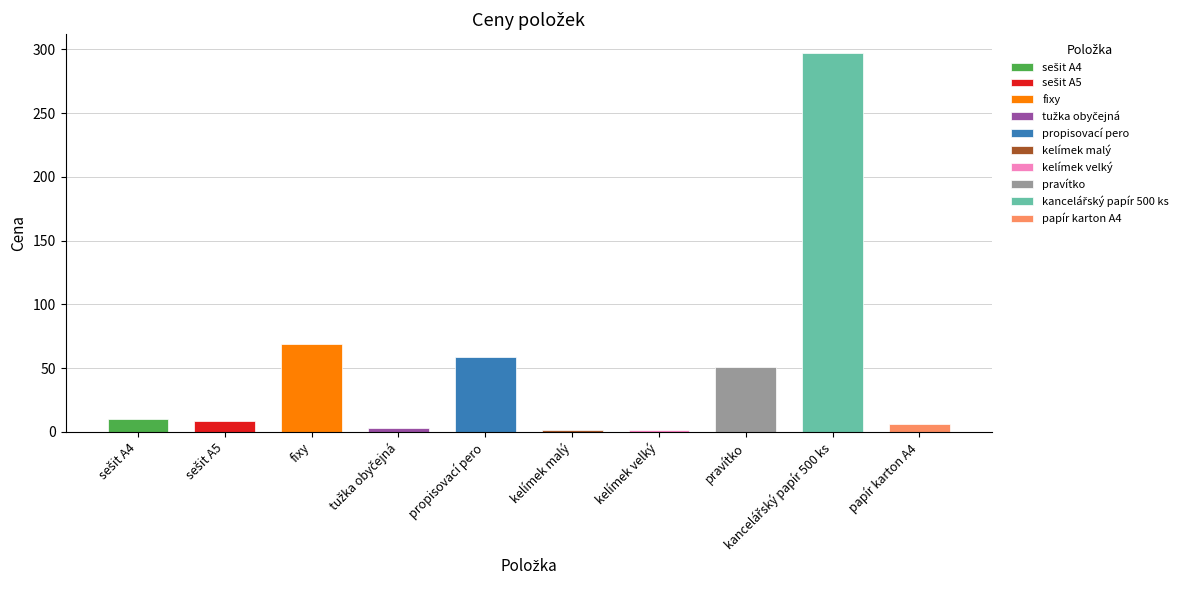

Which label corresponds to the smallest value in the chart?

kelímek malý